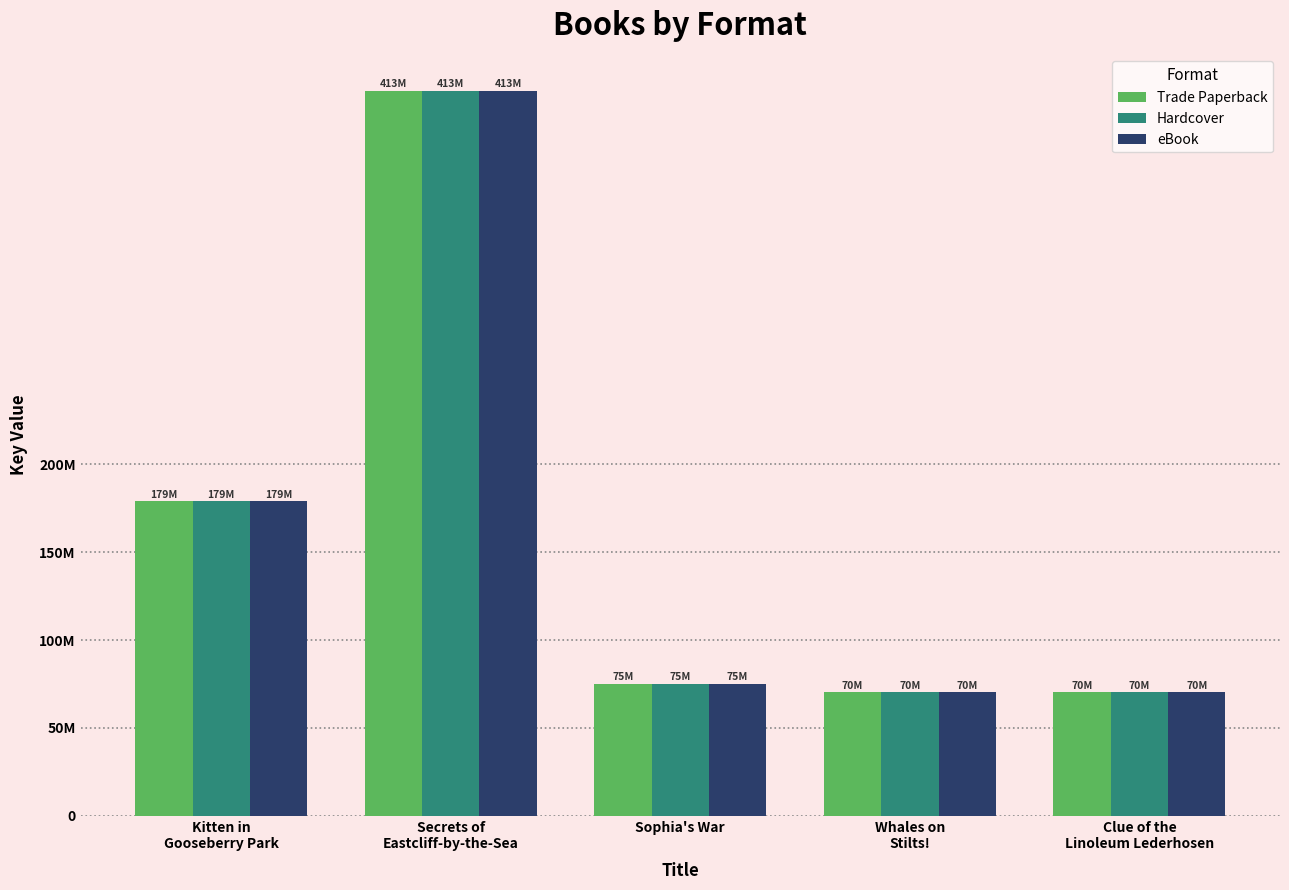

What is the sum of all Trade Paperback values?

807058606